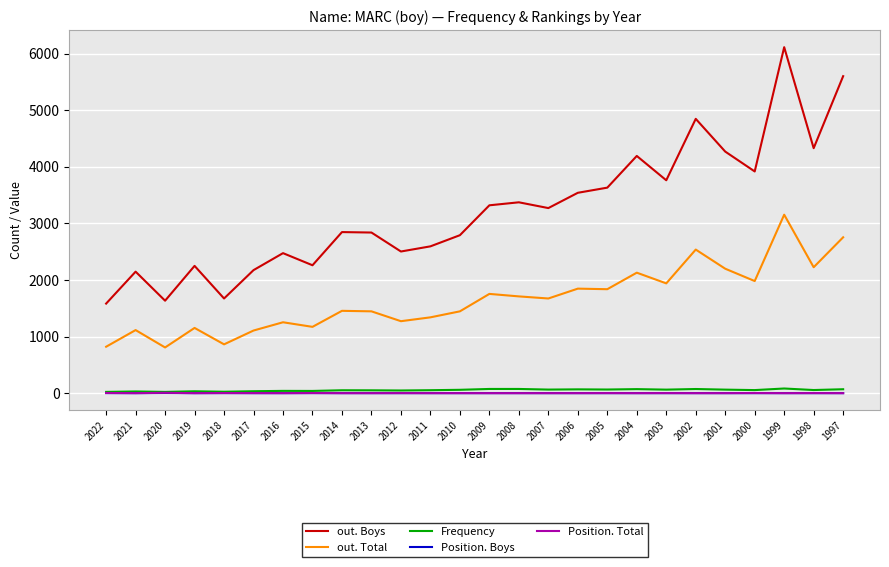

What is the approximate value of Position. Total at 2003?

2